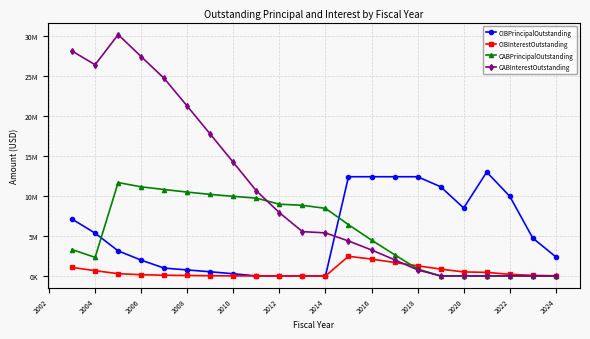

Which series has the largest range (max minus min)?

CABInterestOutstanding